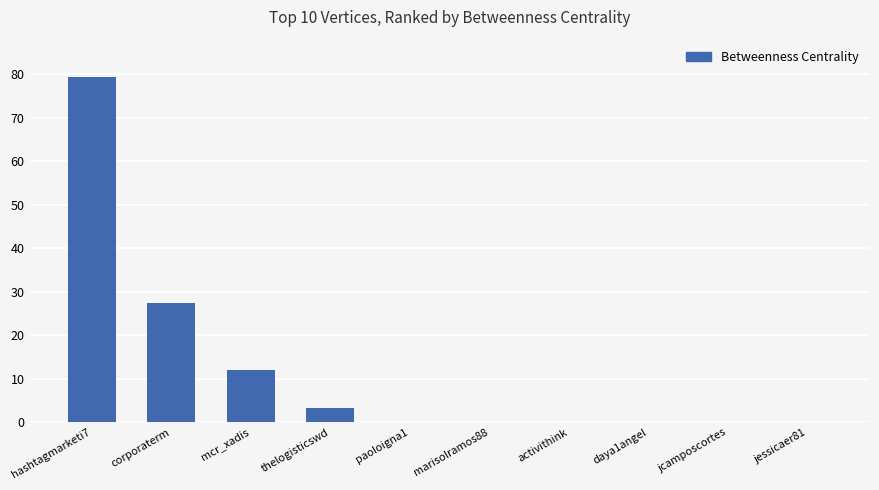

Which has a higher value, mcr_xadis or thelogisticswd?

mcr_xadis